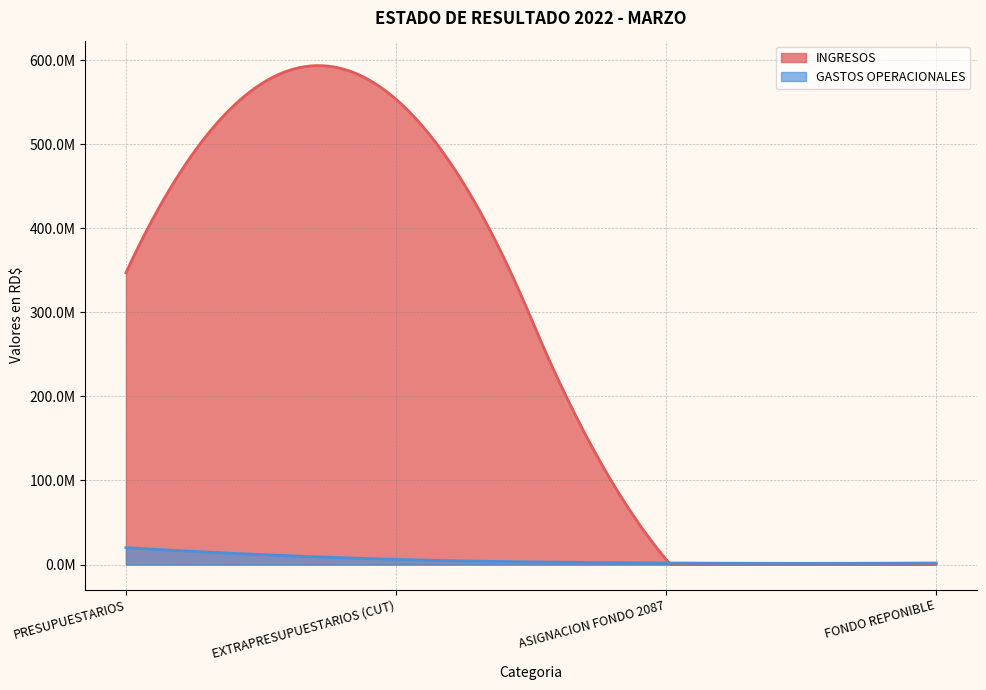

How many intersections are there between GASTOS OPERACIONALES and INGRESOS?

1